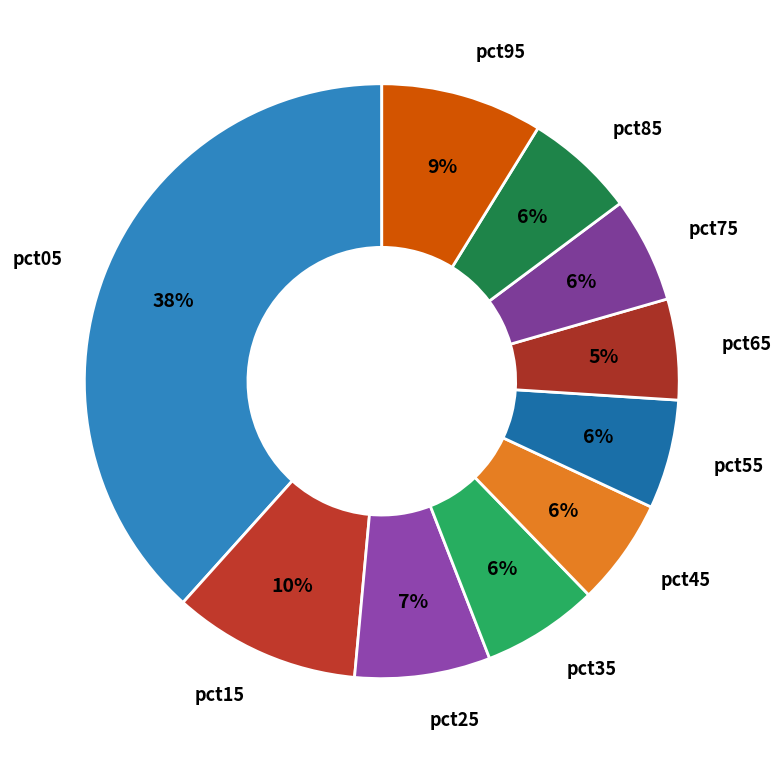

Is there a majority slice in this chart?

No